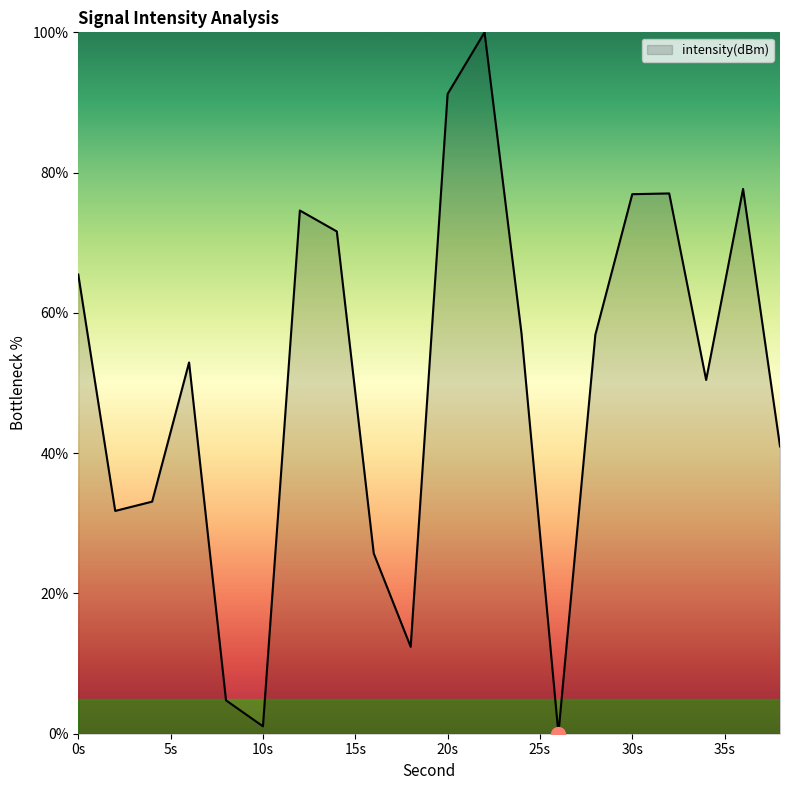

What is the maximum value shown in the chart?

100.0